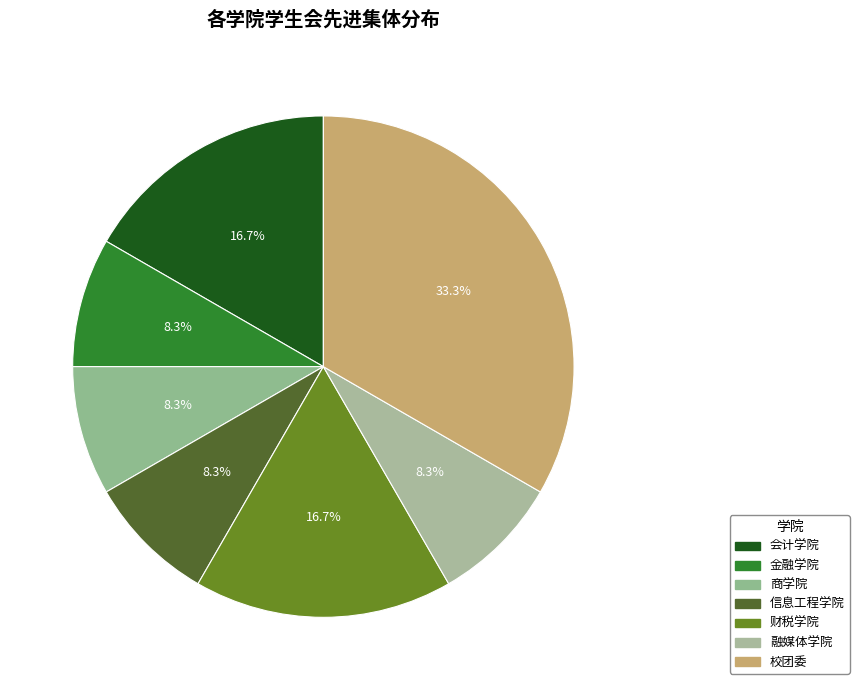

The 信息工程学院 slice represents 1% of the pie. True or false?

False